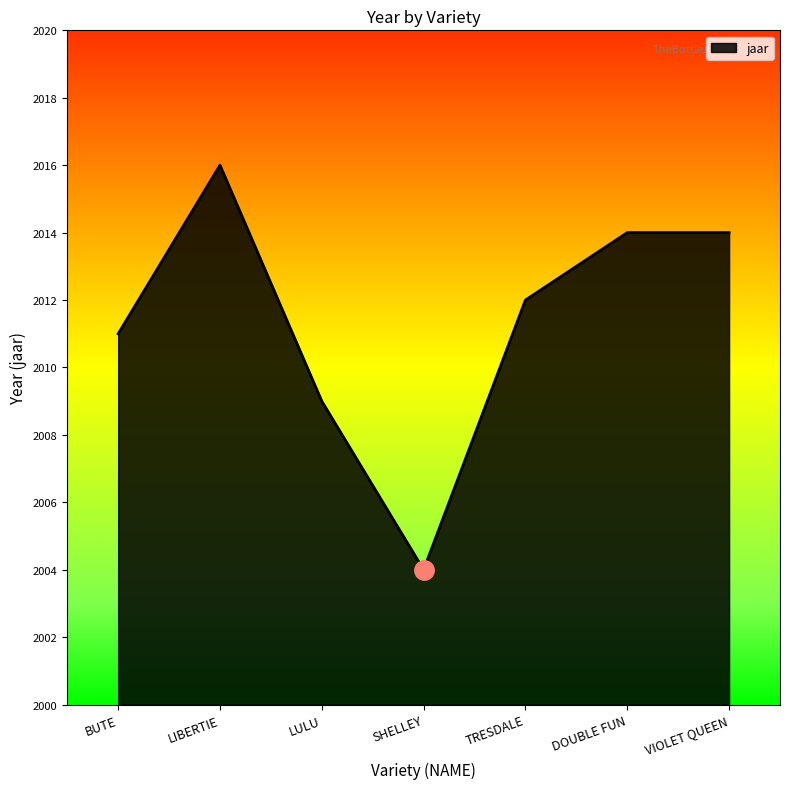

Where does the data first go above 2012?

LIBERTIE